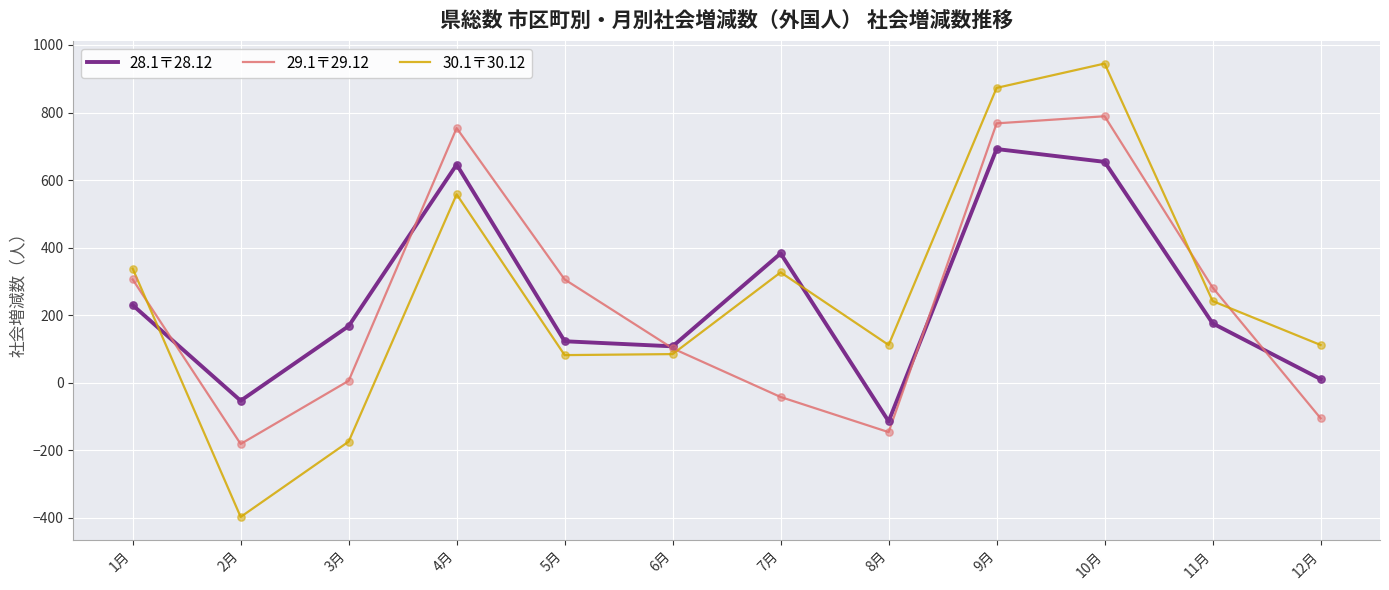

Which series has the largest range (max minus min)?

30.1〒30.12